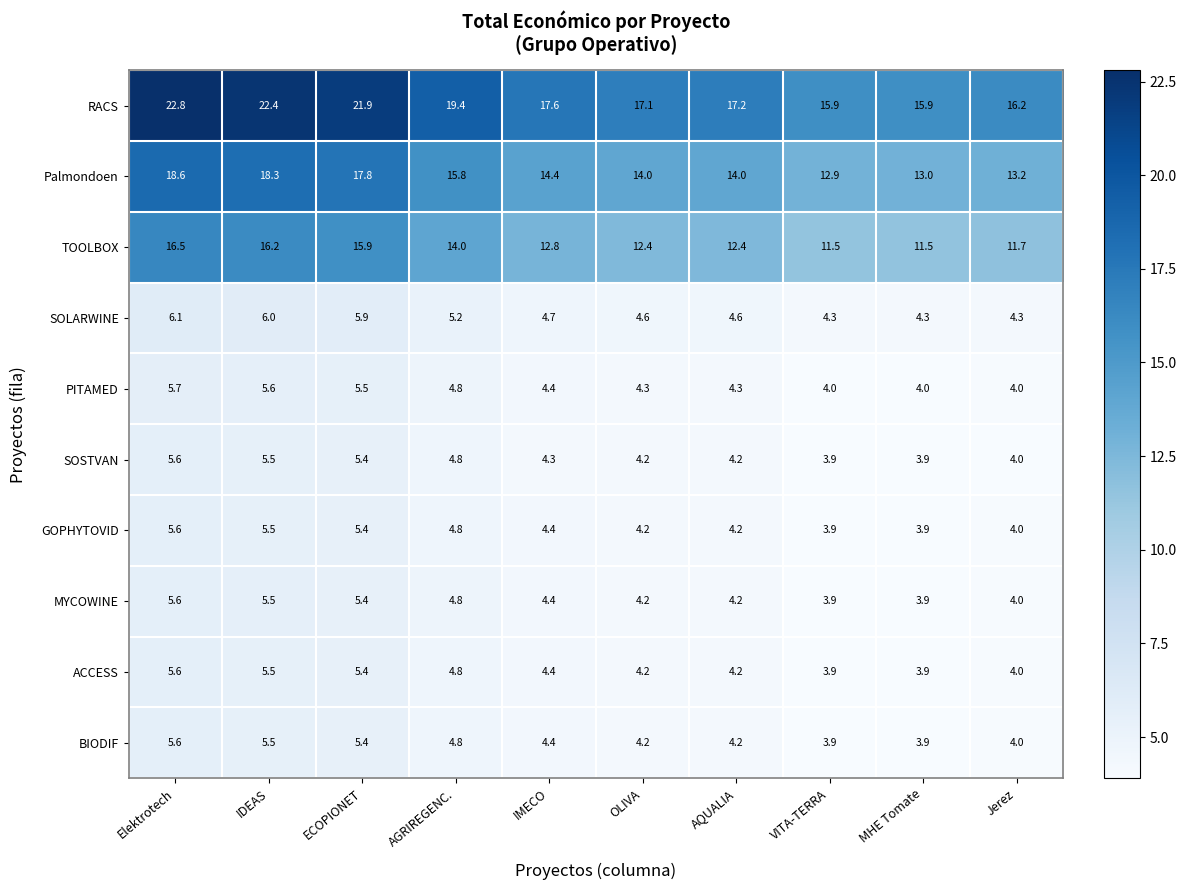

Where is MYCOWINE nearest to the value 4?

Jerez